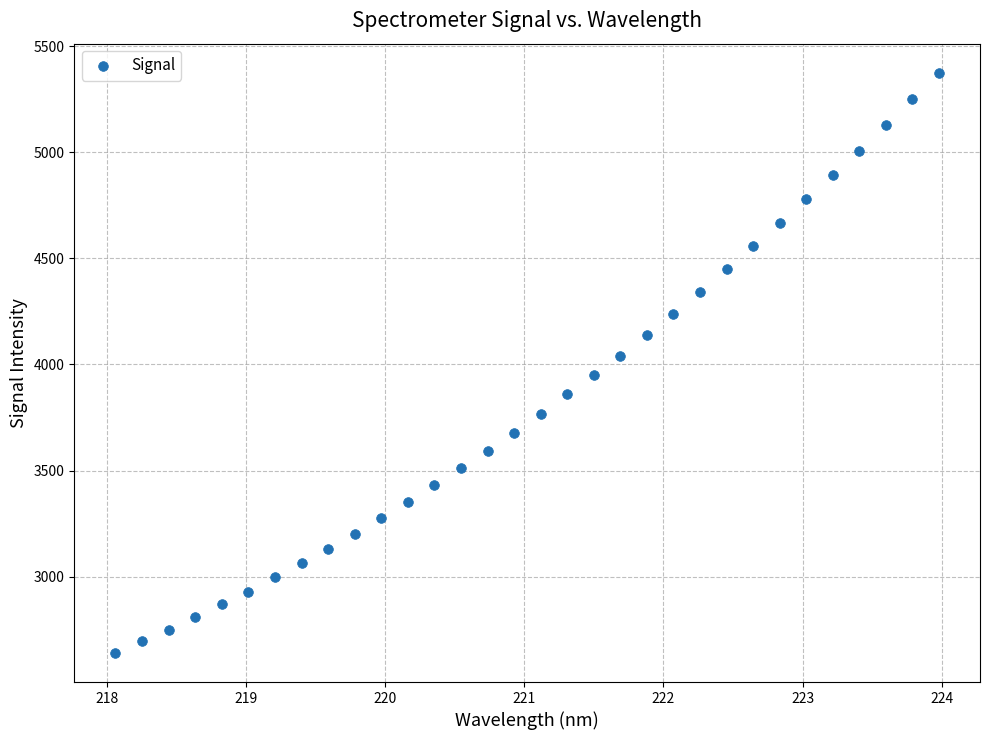

What is the range of Y values (max minus min)?

2736.5